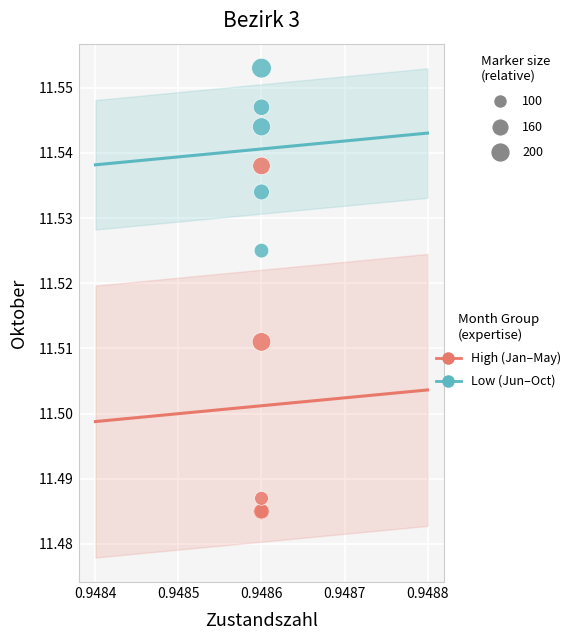

Which series contains the lowest Y value?

High (Jan–May)